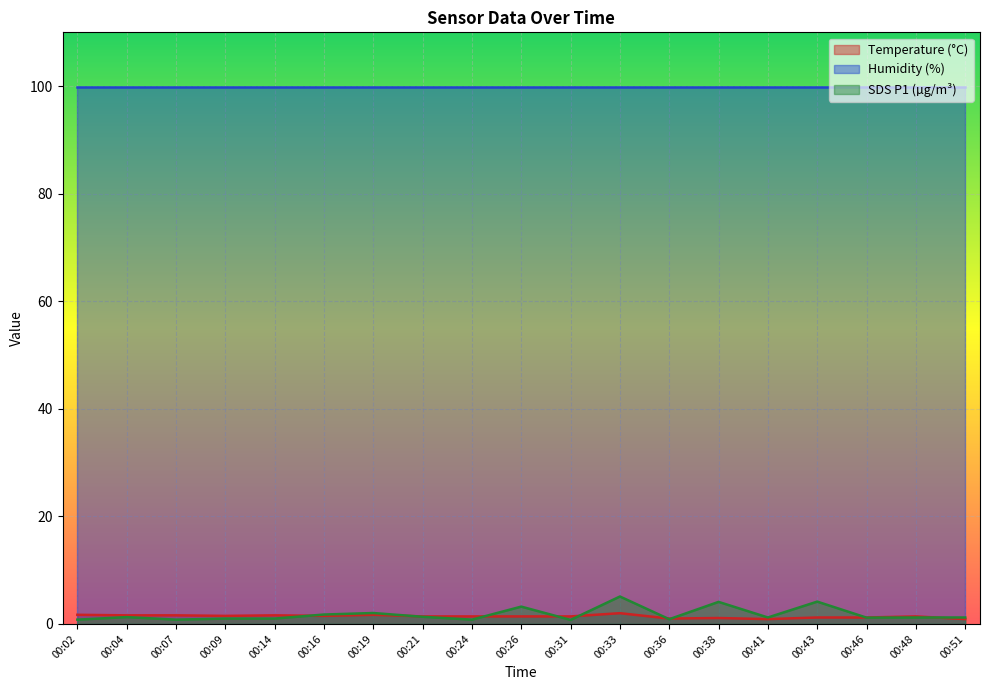

What is the difference between the SDS_P1 values at 00:43 and 00:33?

0.9